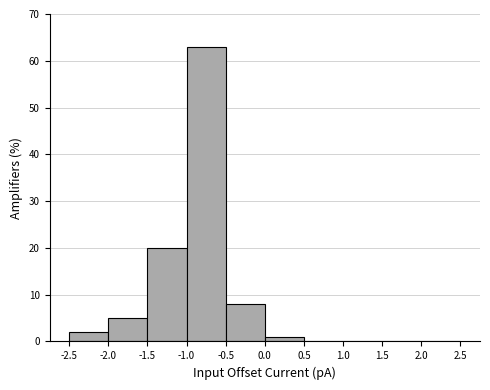

Reading left to right, transcribe this chart: for each bar, give the range it covers on the x-axis and its height. The values are not printed on the chart, so give them approximately, as read against the axis.

-2.5 to -2.0: 2
-2.0 to -1.5: 5
-1.5 to -1.0: 20
-1.0 to -0.5: 63
-0.5 to 0.0: 8
0.0 to 0.5: 1
0.5 to 1.0: 0
1.0 to 1.5: 0
1.5 to 2.0: 0
2.0 to 2.5: 0